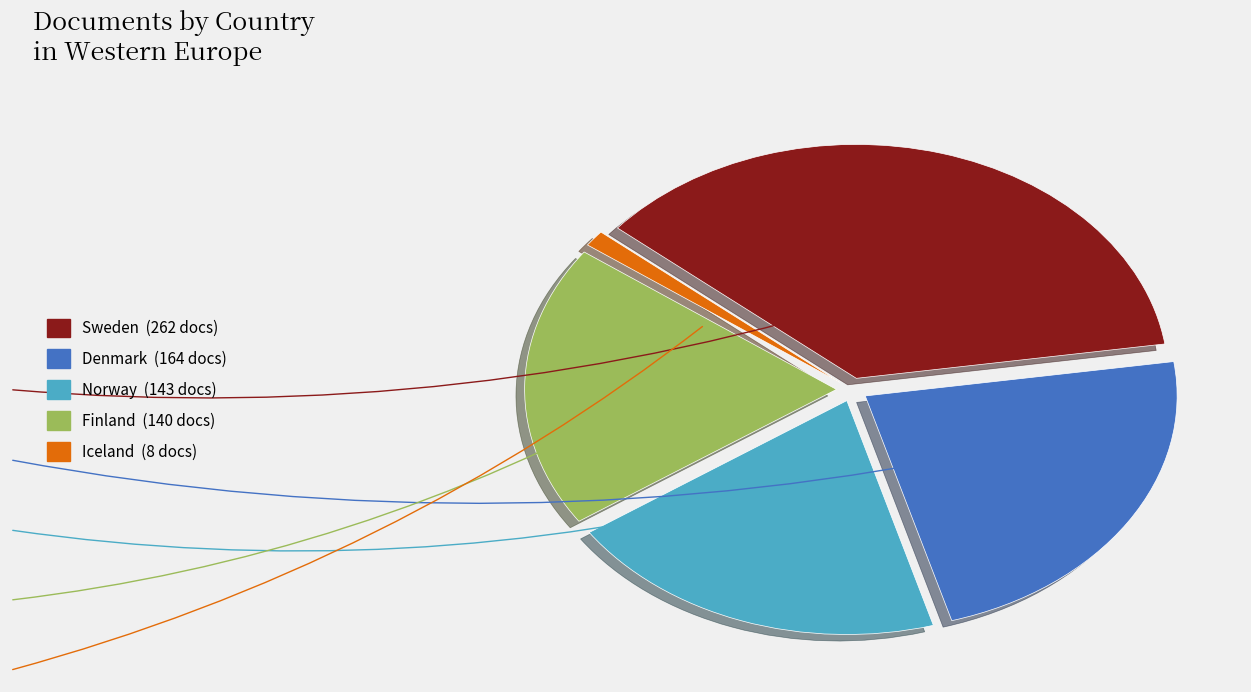

True or false: Iceland accounts for 7% of the total.

False